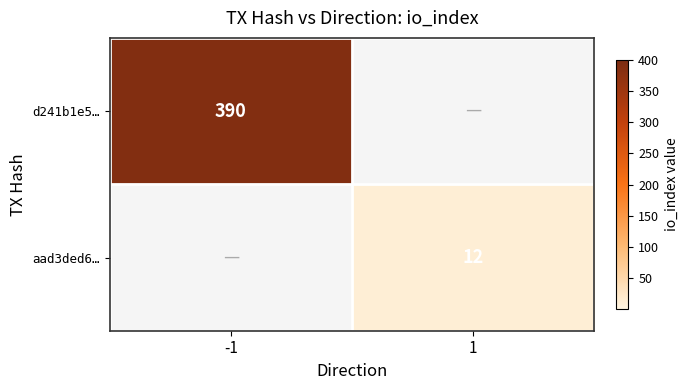

Is the value of d241b1e5… at -1 greater than the value of aad3ded6… at 1?

Yes